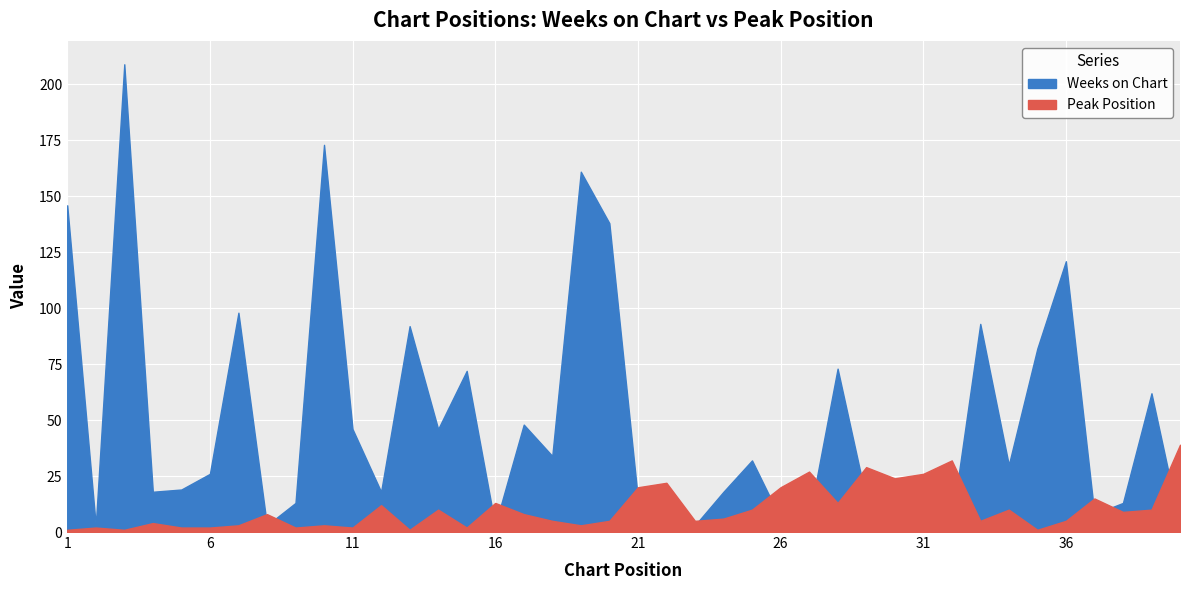

Which series ends up on top after the final intersection of Peak Position and Weeks on Chart?

Peak Position